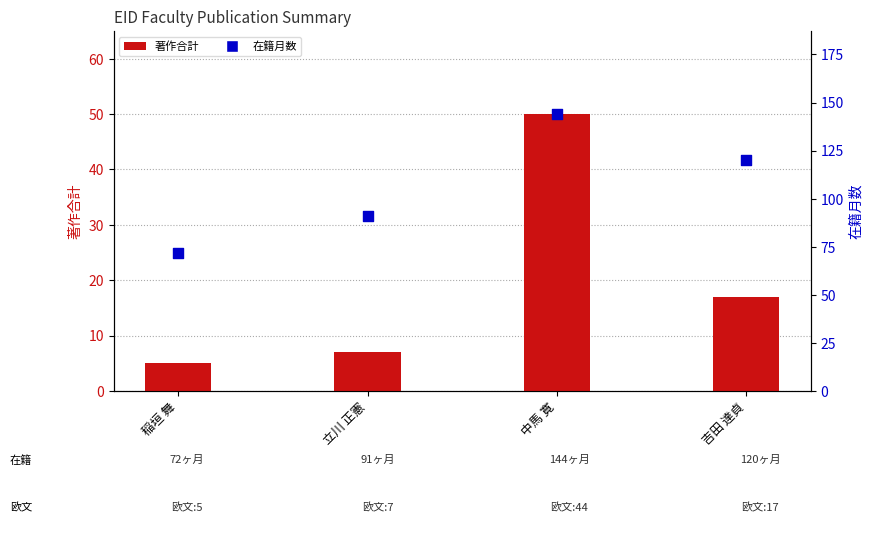

What is the total value across all series at 立川 正憲?

98